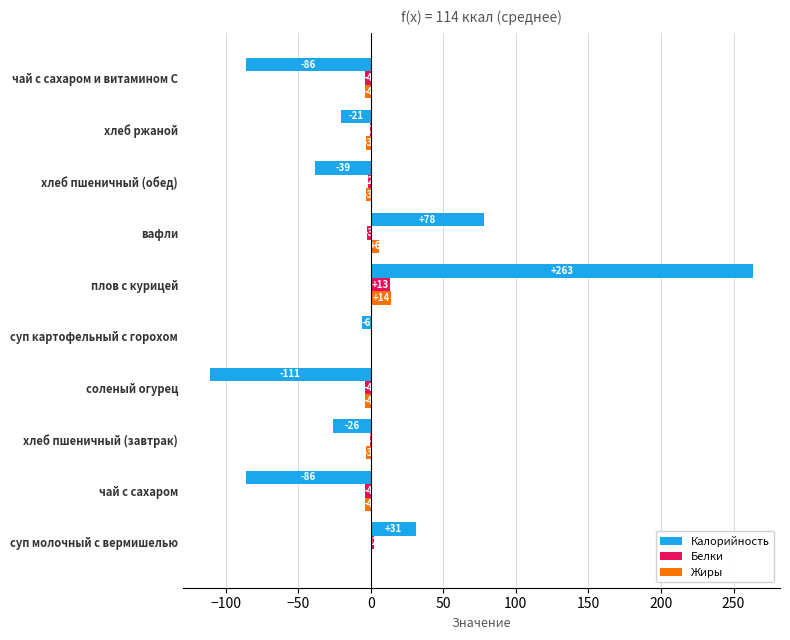

True or false: Белки has a value of -2.6 at вафли.

True